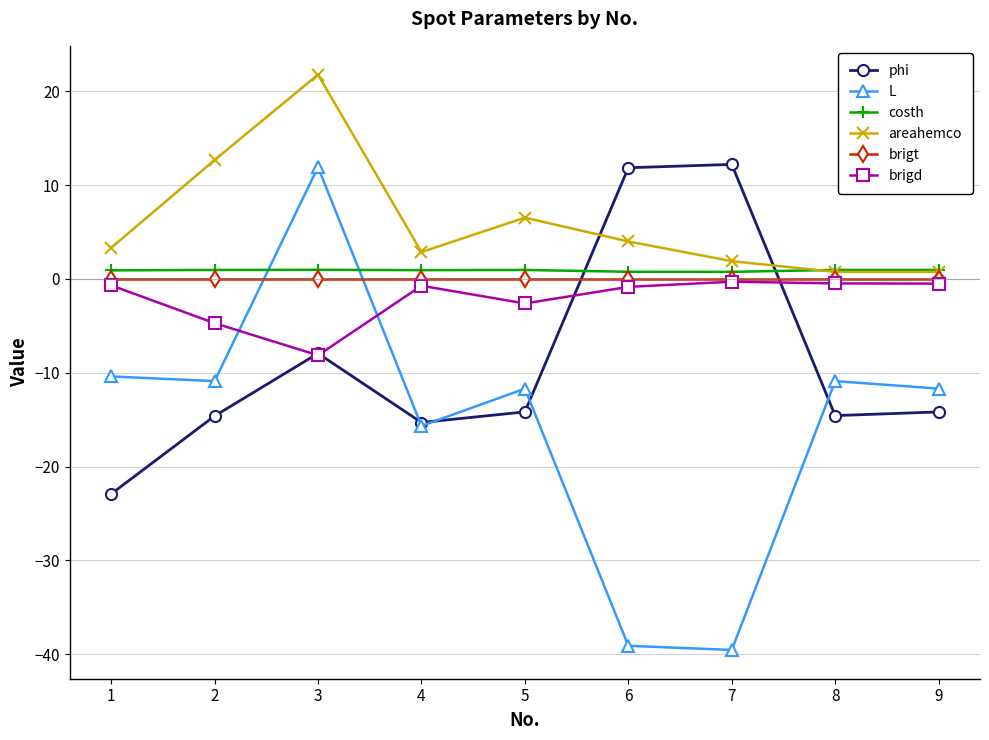

How many lines are shown in the chart?

6